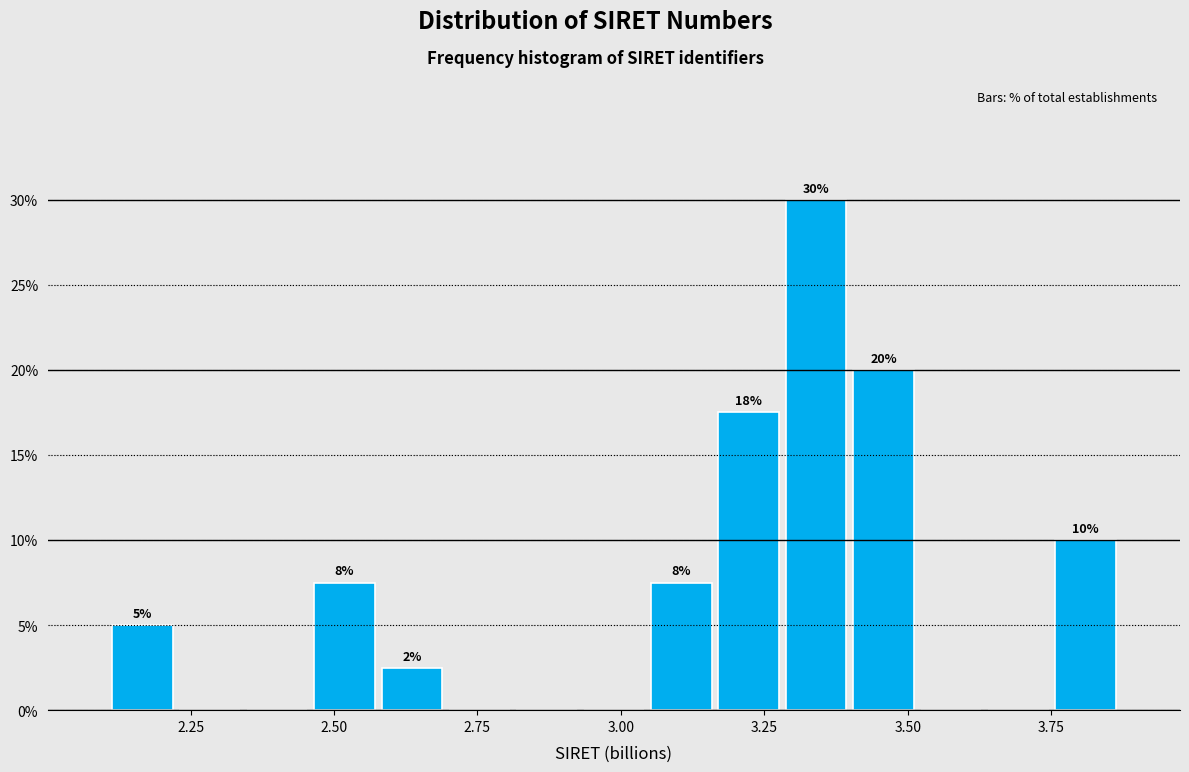

Read against the x-axis, roughly where is the centre of the tallest bar?

3.35